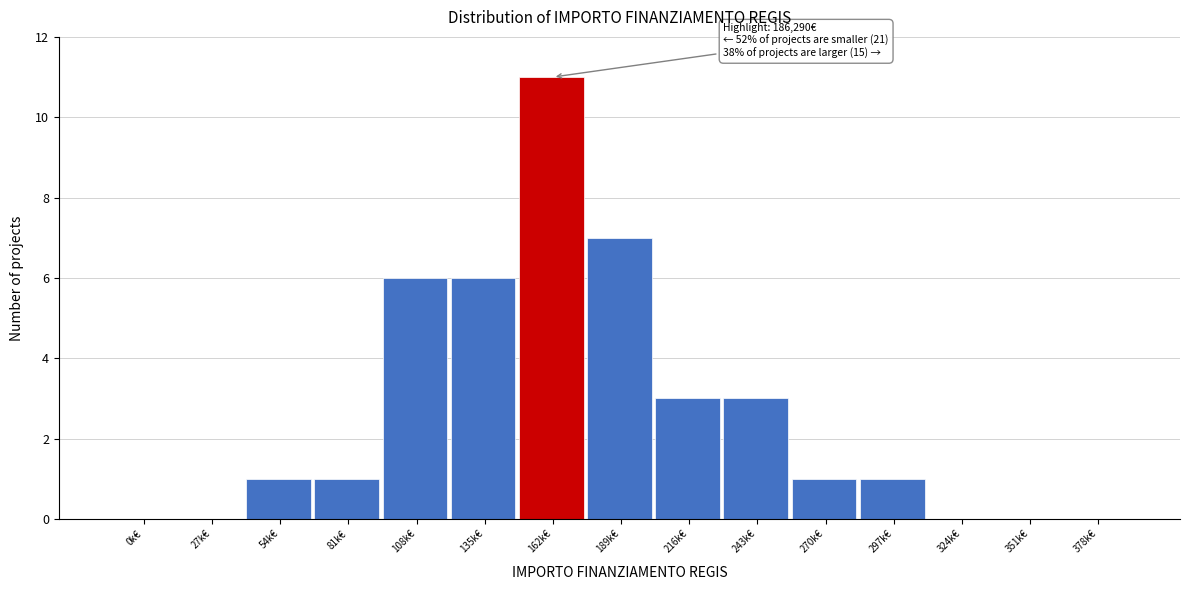

Reading left to right, transcribe all the data shown in this chart.

0k€=0	27k€=0	54k€=1	81k€=1	108k€=6	135k€=6	162k€=11	189k€=7	216k€=3	243k€=3	270k€=1	297k€=1	324k€=0	351k€=0	378k€=0